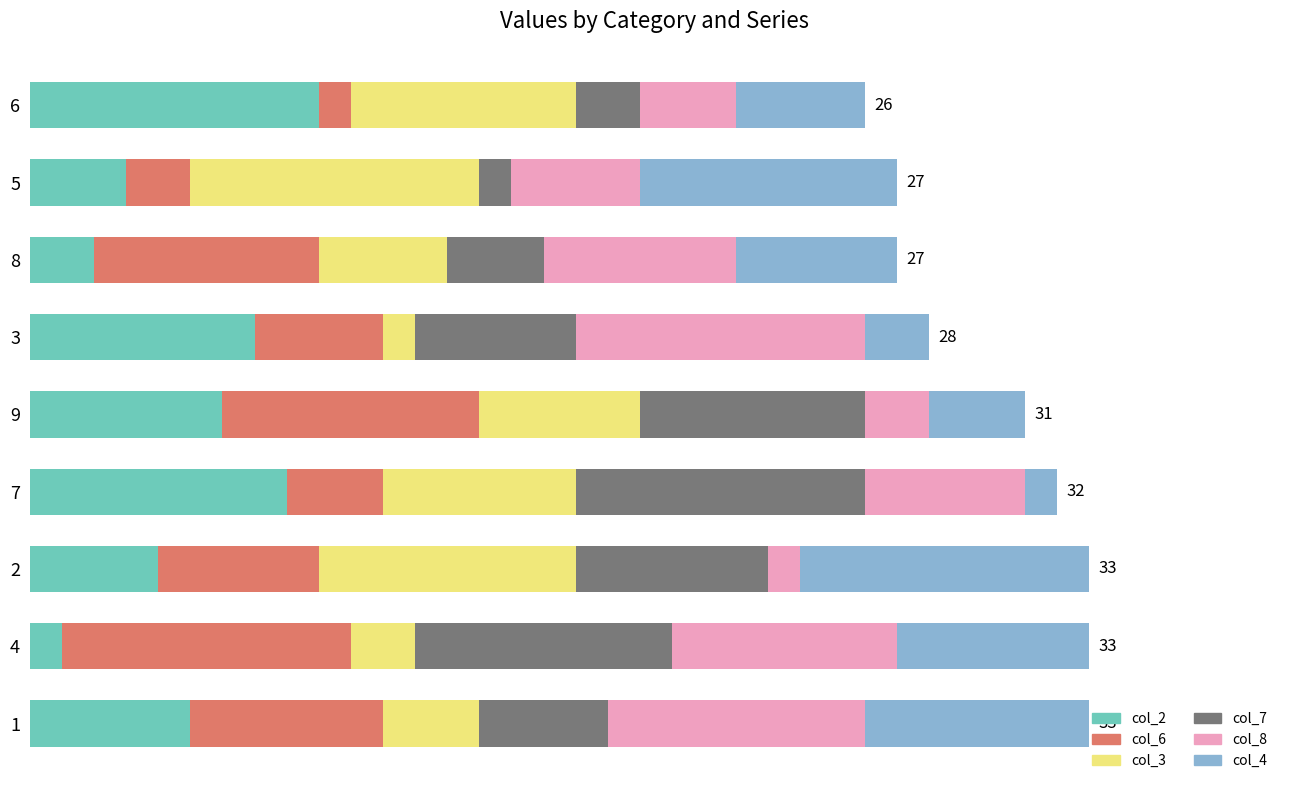

At how many categories does at least one series exceed 6?

9